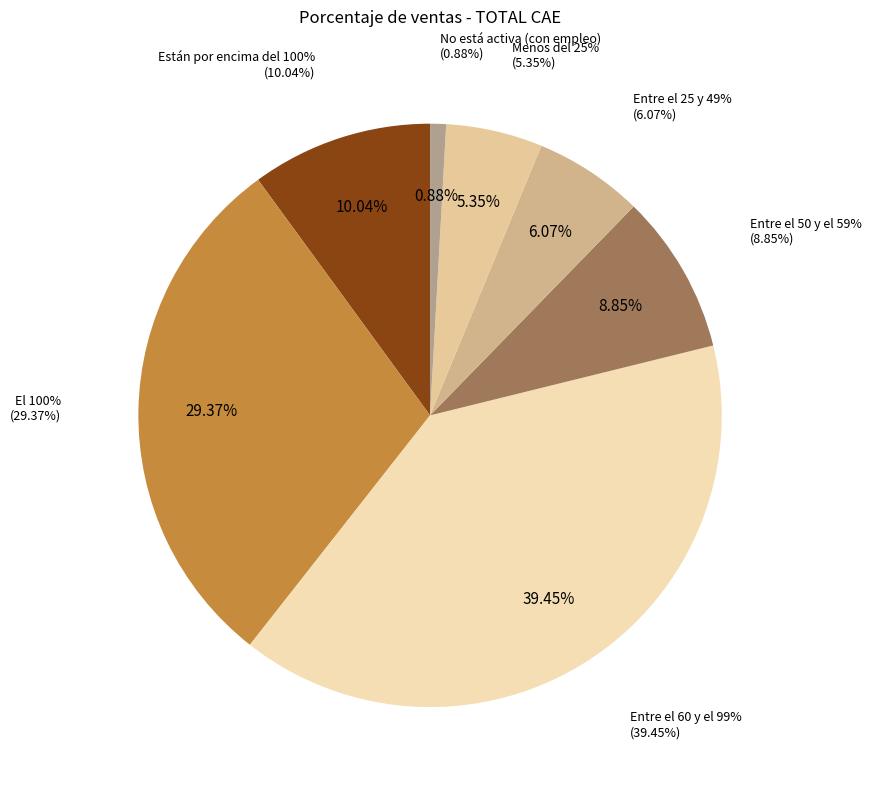

Is Entre el 25 y 49% the majority of the pie?

No